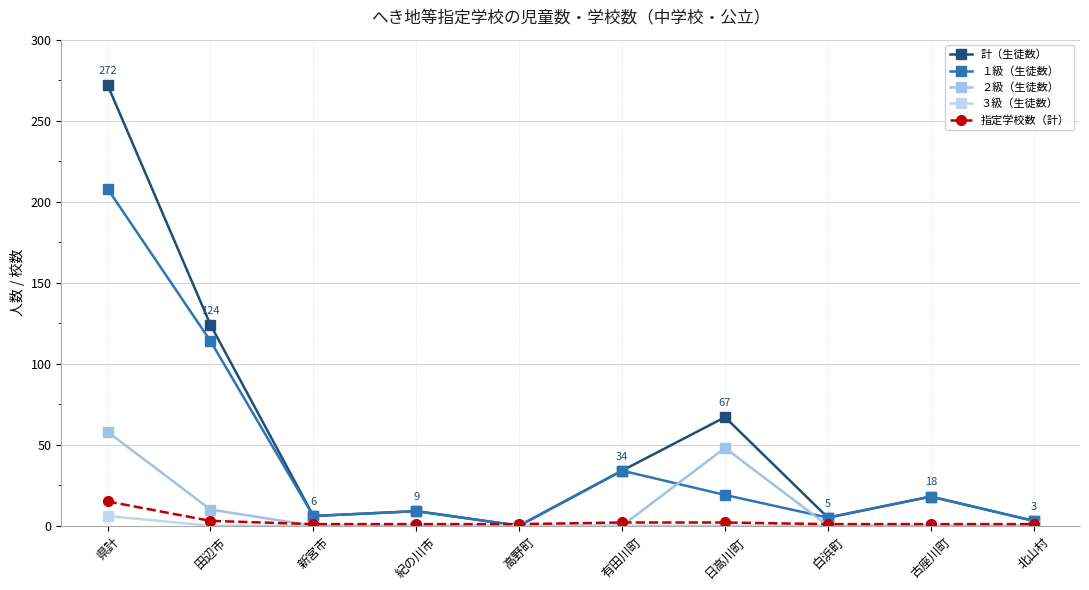

At how many categories does at least one series exceed 103?

2